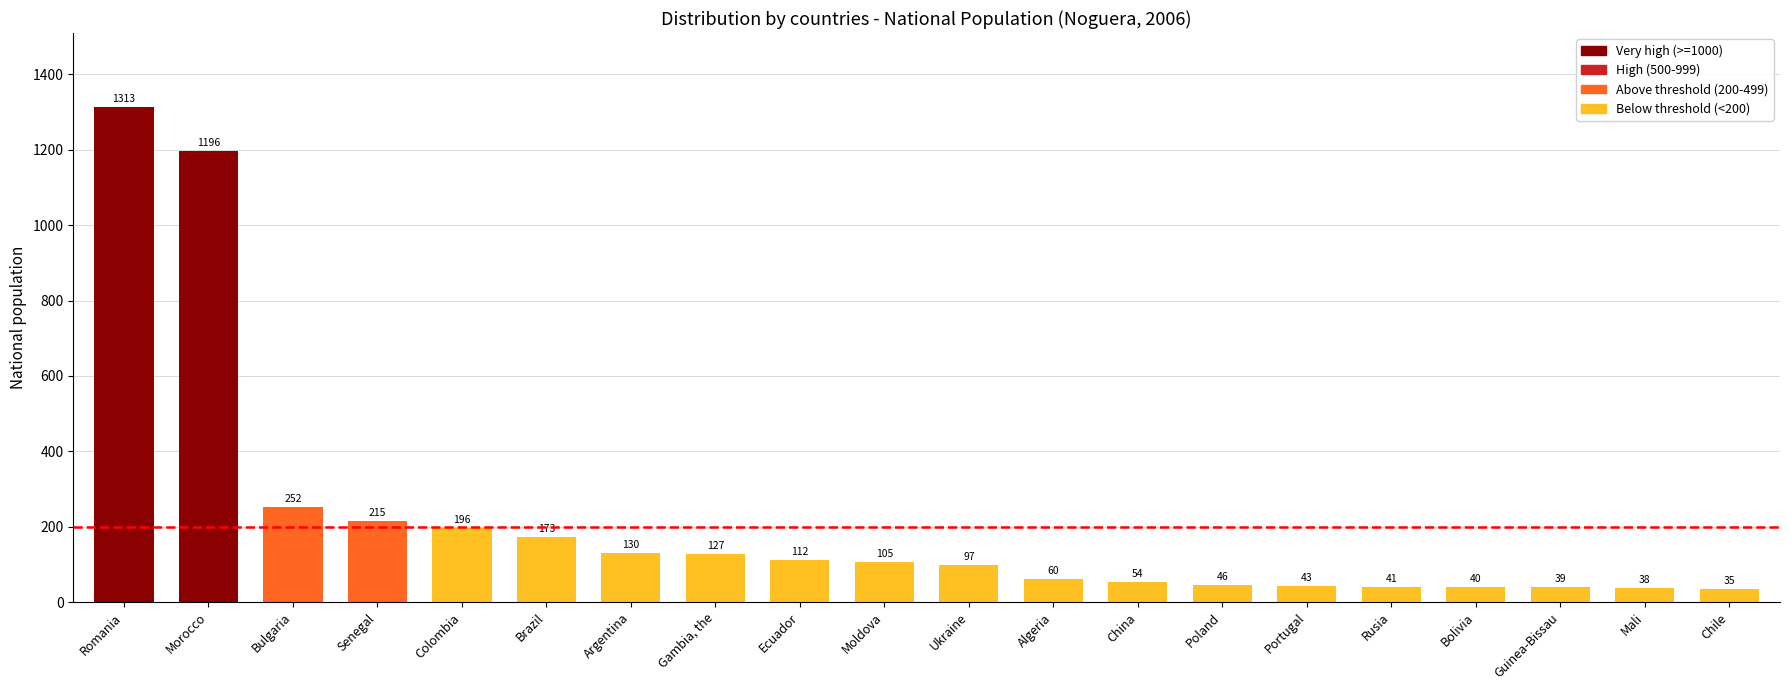

What is the difference between the values at Poland and Brazil?

127